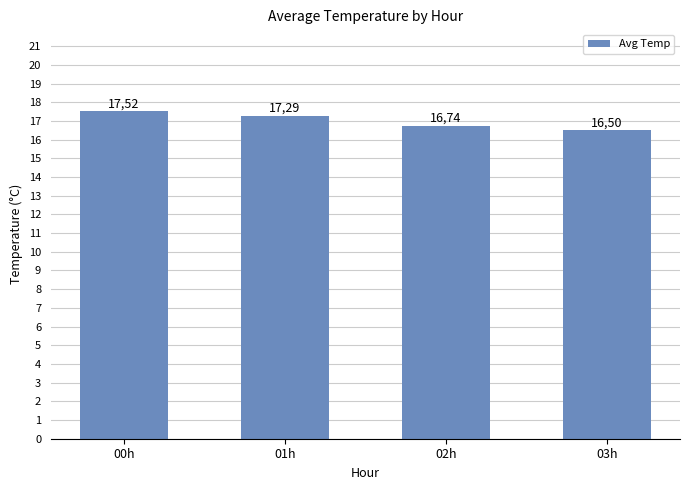

How many bars are there in total?

4